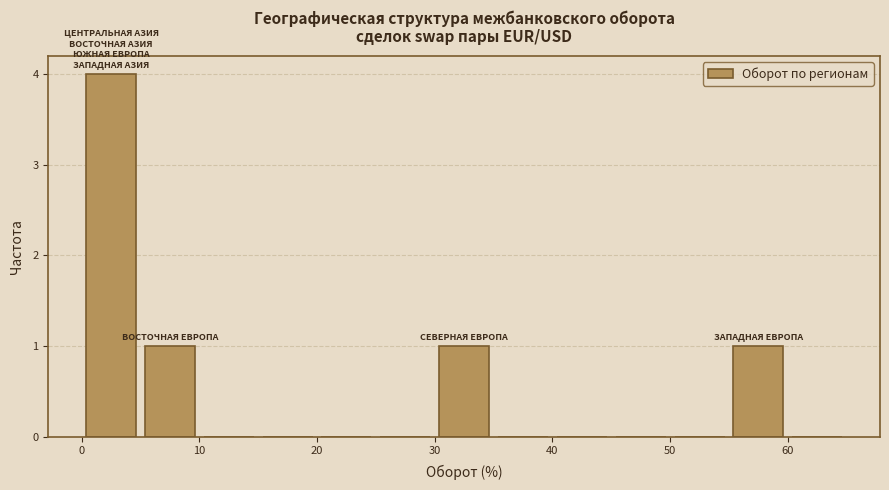

Over which range of the x-axis is the bar tallest?

0 to 5